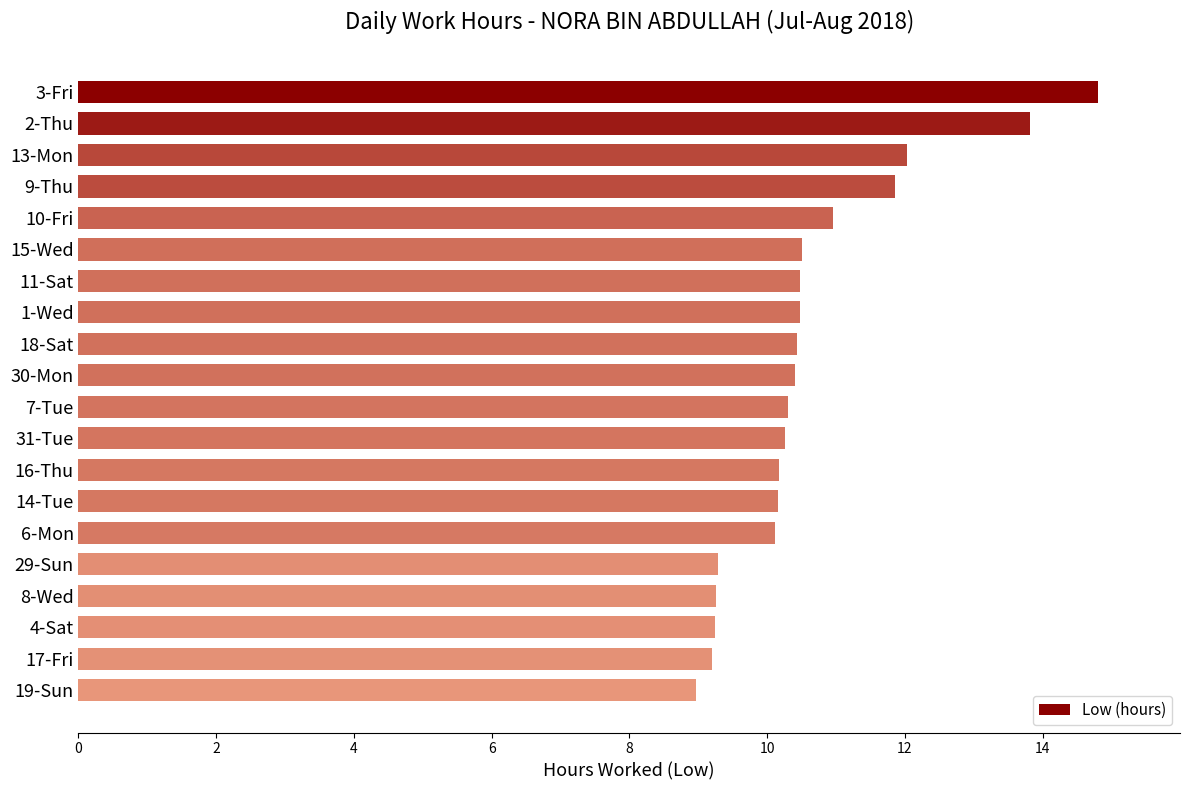

The chart shows a value of 15.7 at 31-Tue. True or false?

False